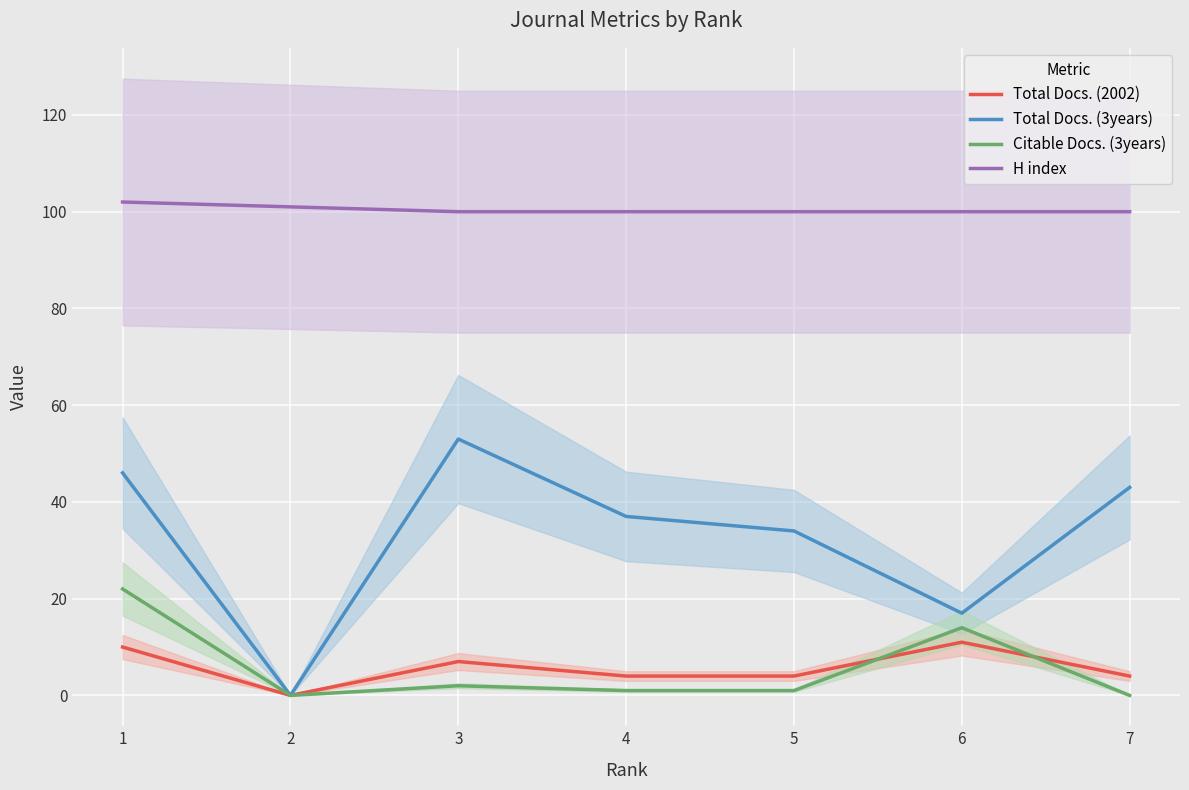

Is this an area chart (filled region under the line)?

No